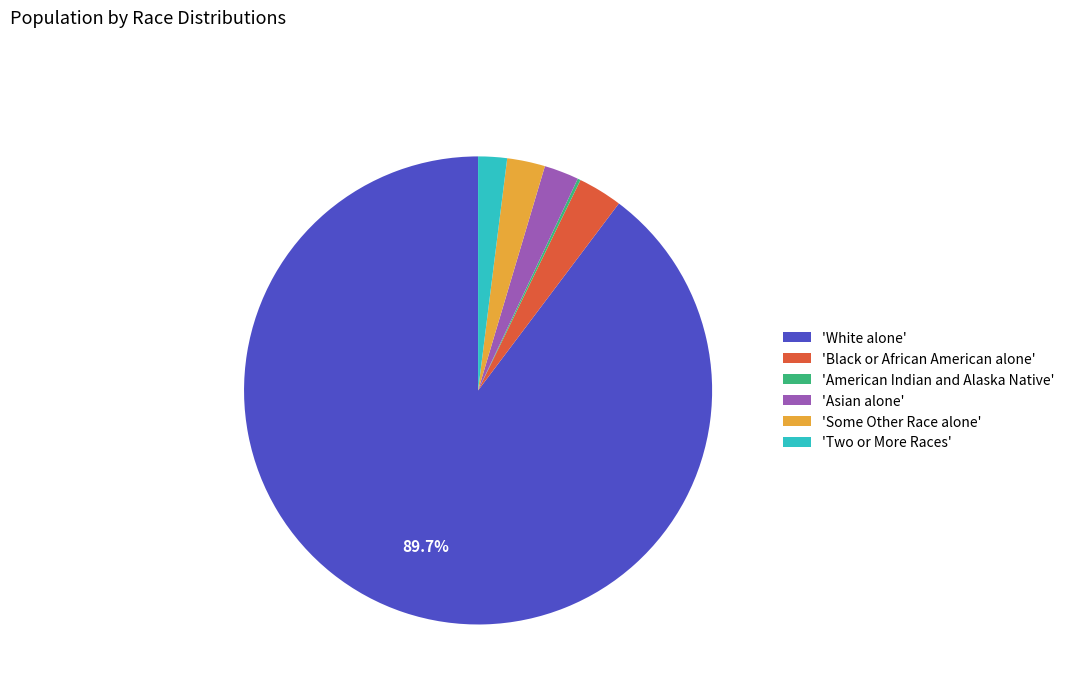

Which category has the biggest portion of the pie?

'White alone'